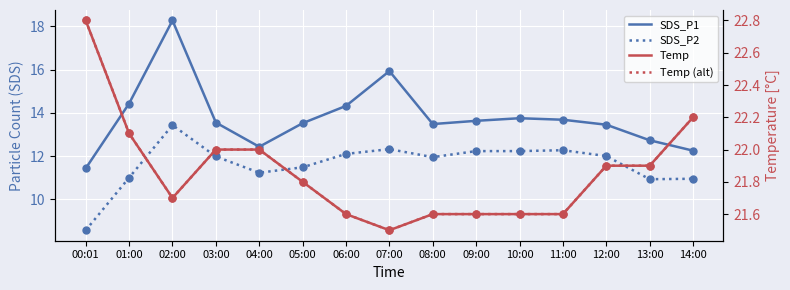

What is the difference between the highest and lowest values at 02:00?

8.3